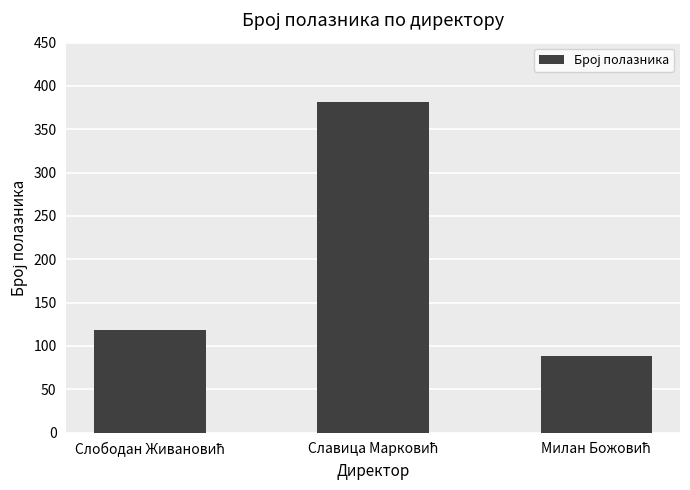

Count the values in the range 88 to 382.

3